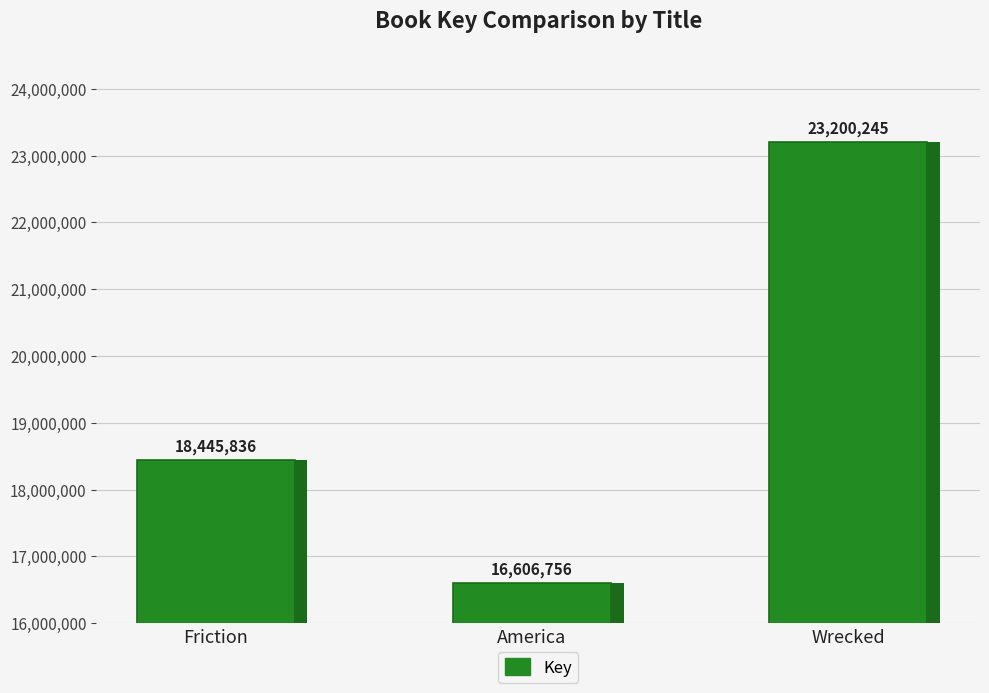

Where is the data nearest to the value 19903500?

Friction